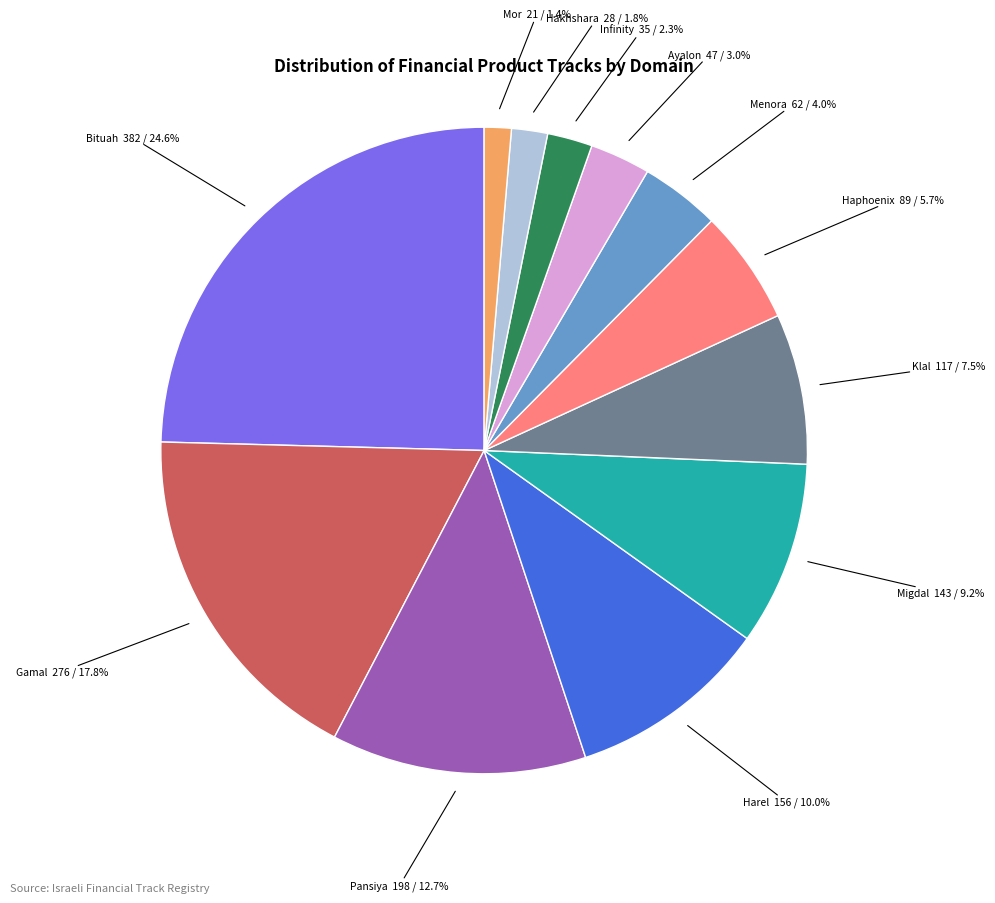

What percentage do Klal 117 / 7.5% and Bituah 382 / 24.6% together represent?

32.1%